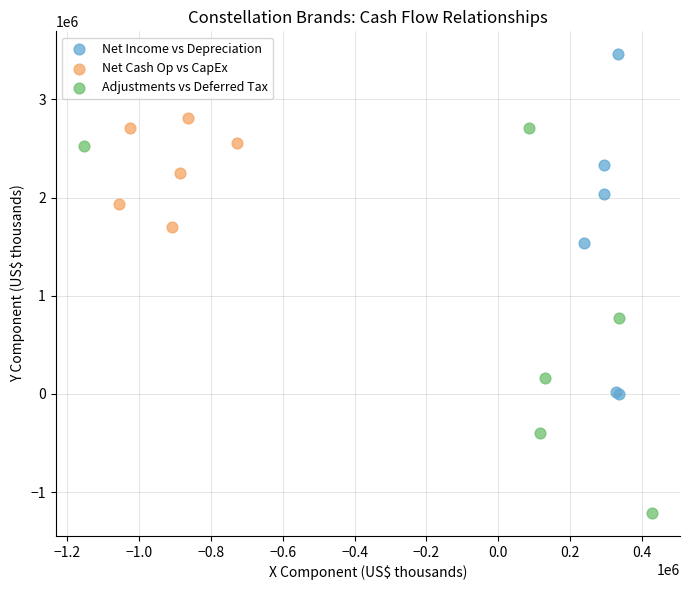

Which series reaches the maximum Y coordinate?

Net Income vs Depreciation